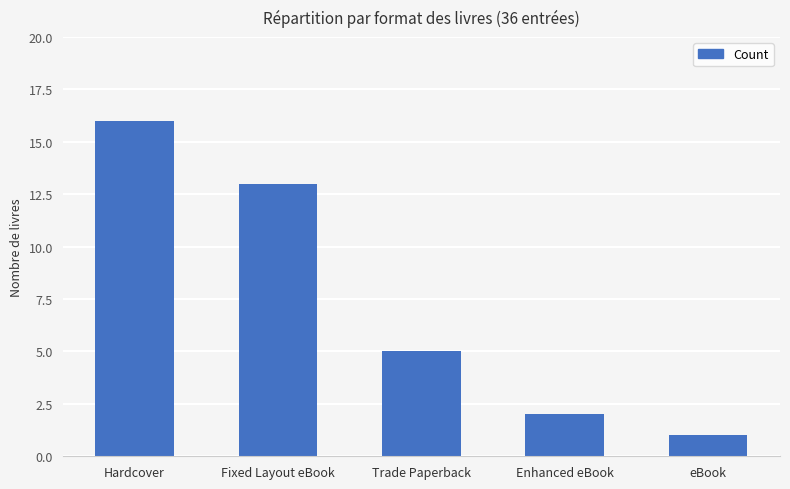

Reading left to right, transcribe all the data shown in this chart.

16	13	5	2	1